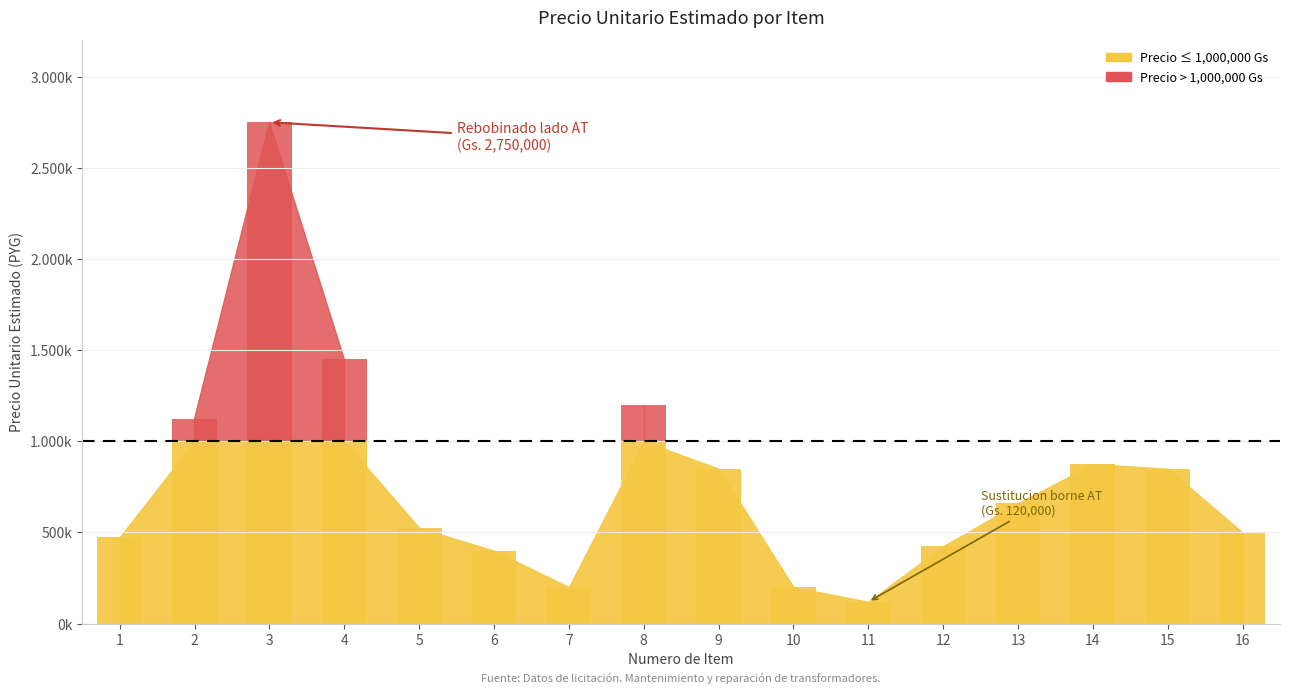

At which label is the value closest to 1435000?

4